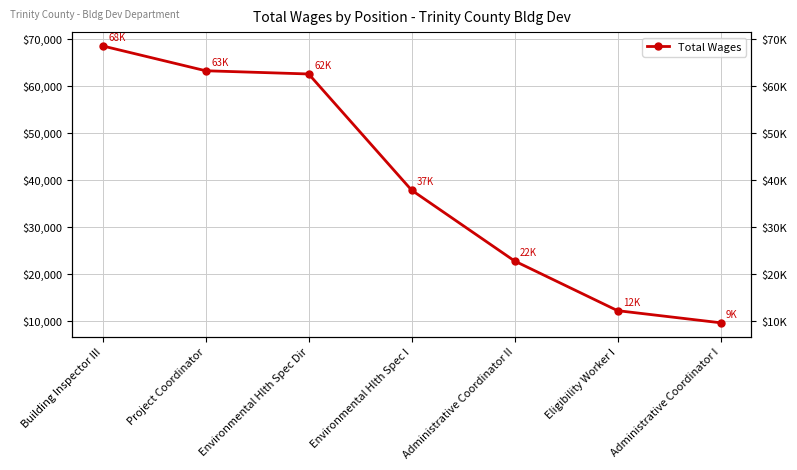

The chart shows a value of 9612 at Administrative Coordinator I. True or false?

True